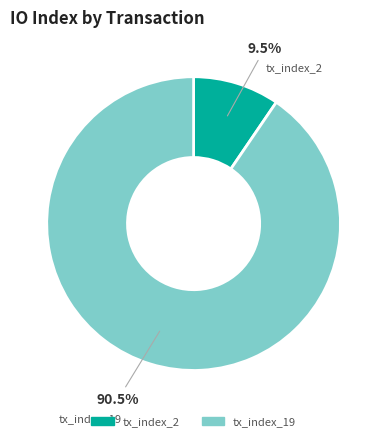

Count the number of slices in the pie.

2